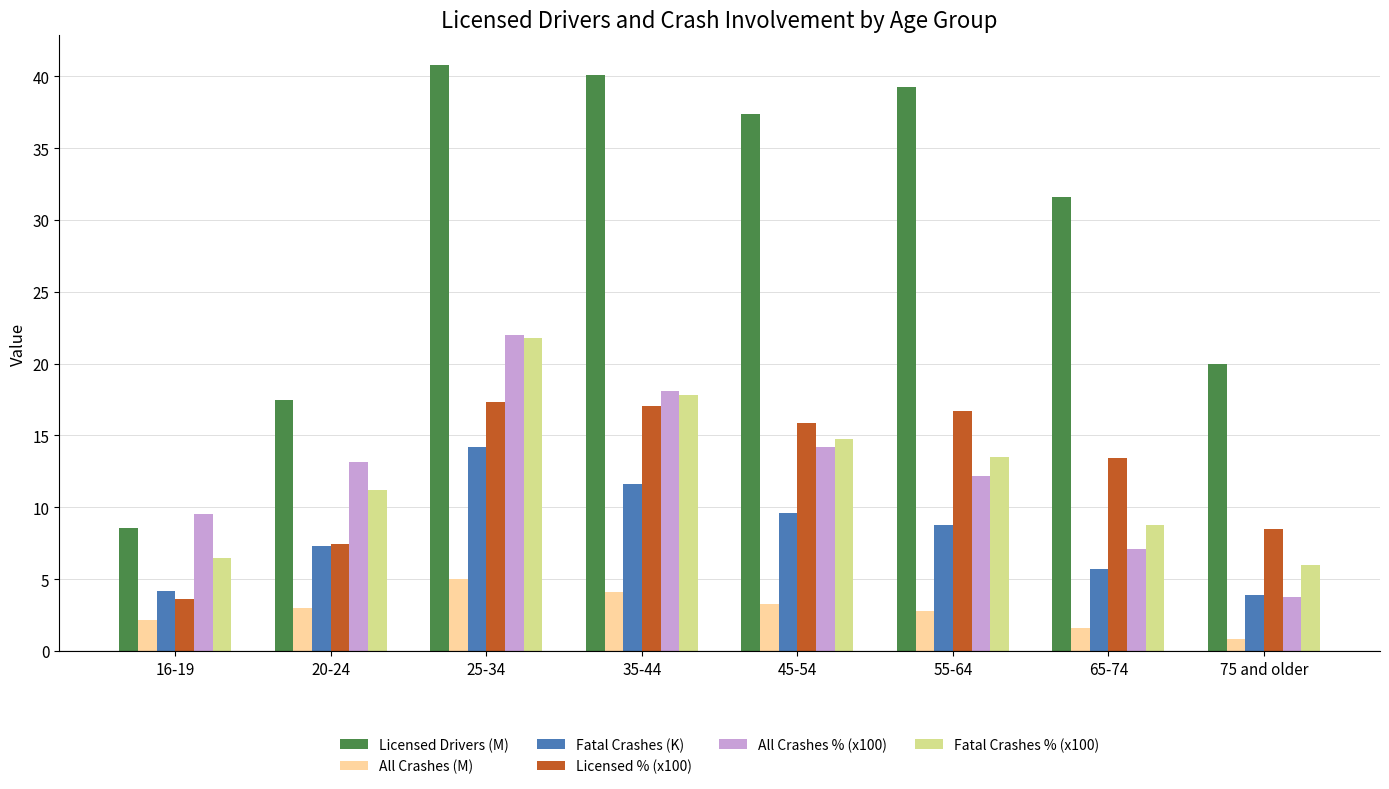

The value of All Crashes % (x100) at 16-19 is 9.6. True or false?

True